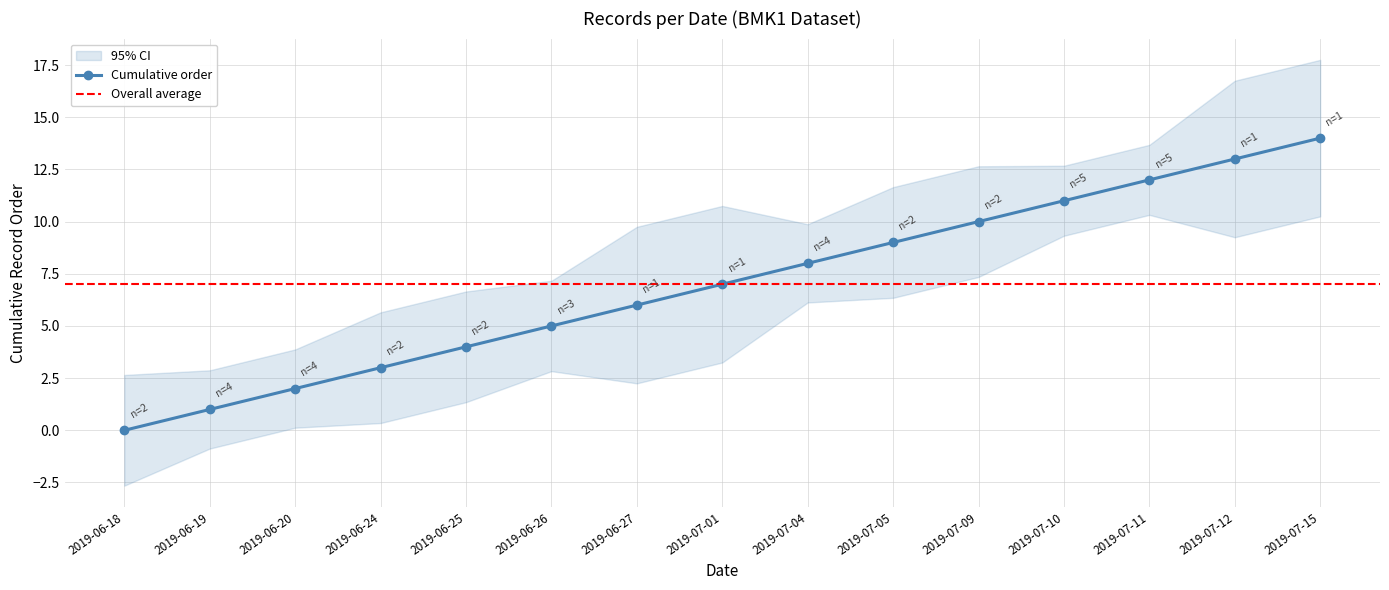

True or false: the data has more than 0 interior local peaks.

False